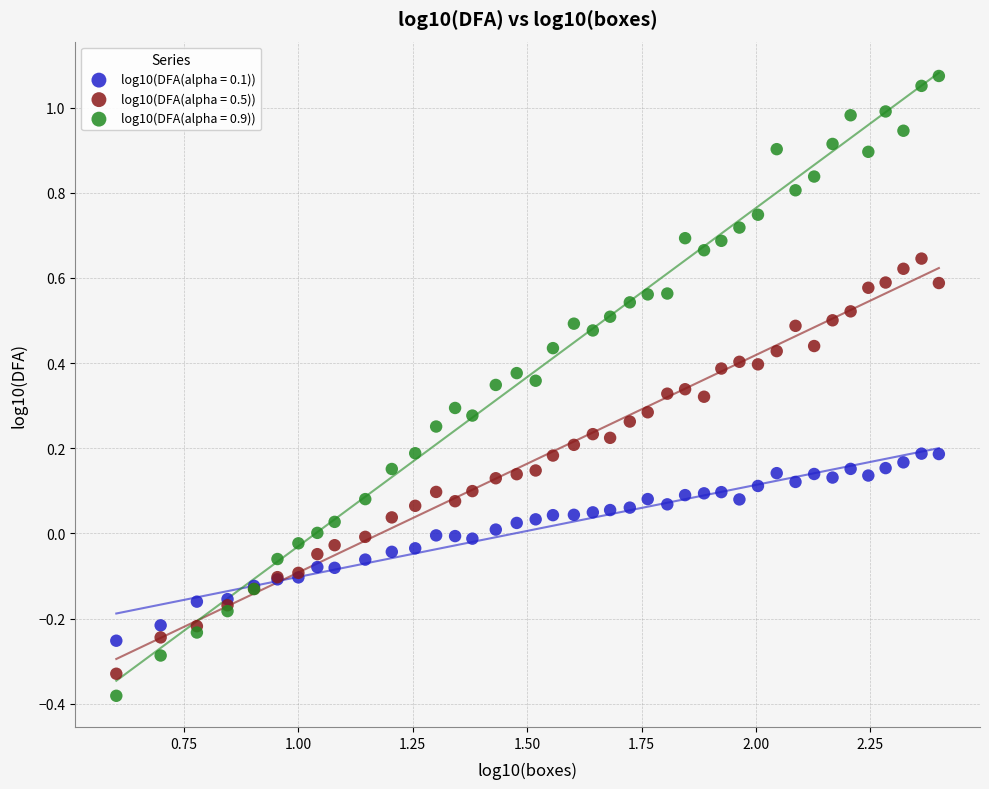

Which series contains the highest Y value?

log10(DFA(alpha = 0.9))